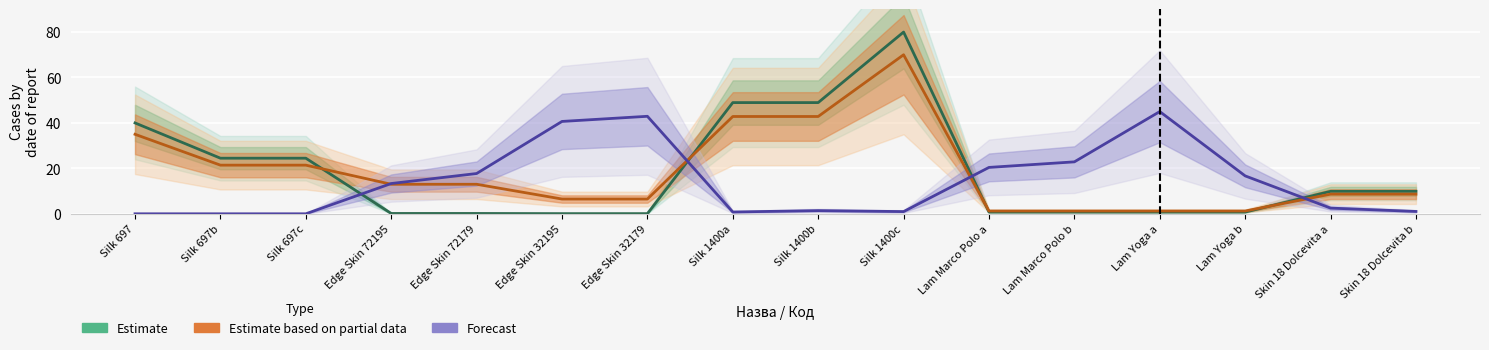

How many lines are shown in the chart?

3